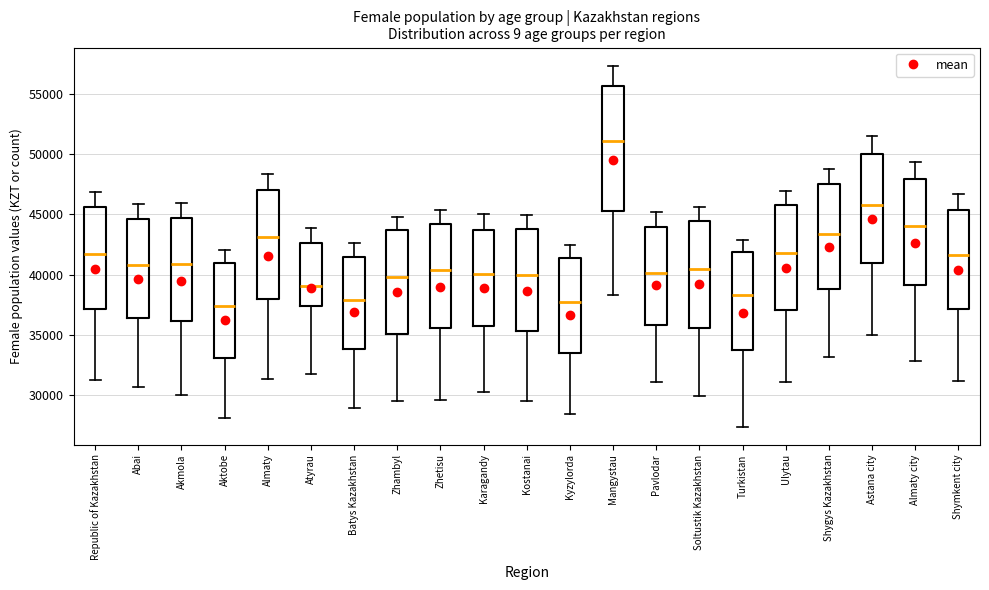

Which box is the tallest, from its lower edge to its upper edge?

Mangystau